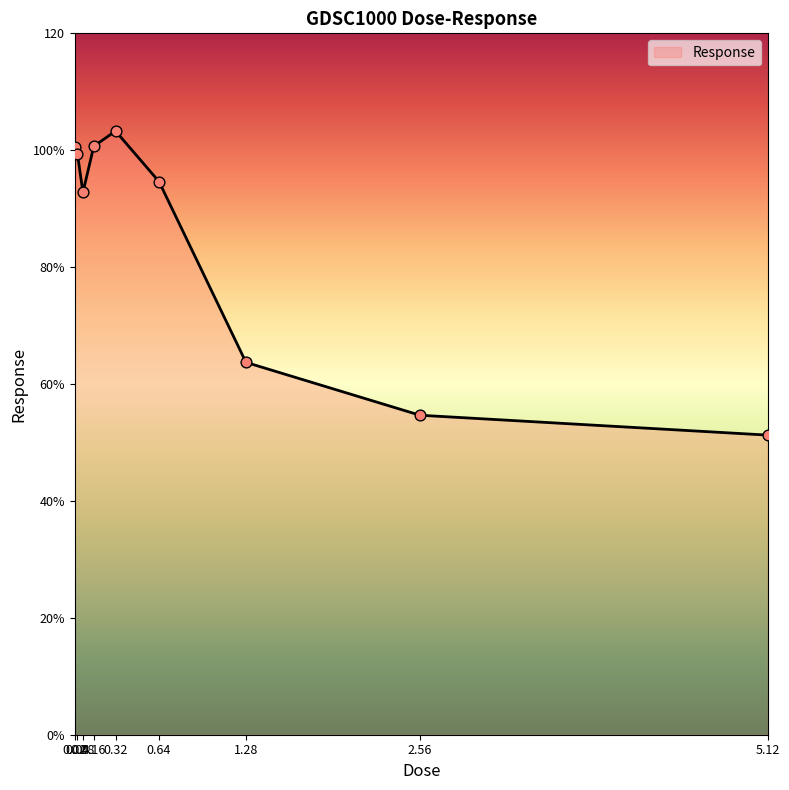

What is the change in value from 0.64 to 5.12?

-43.4